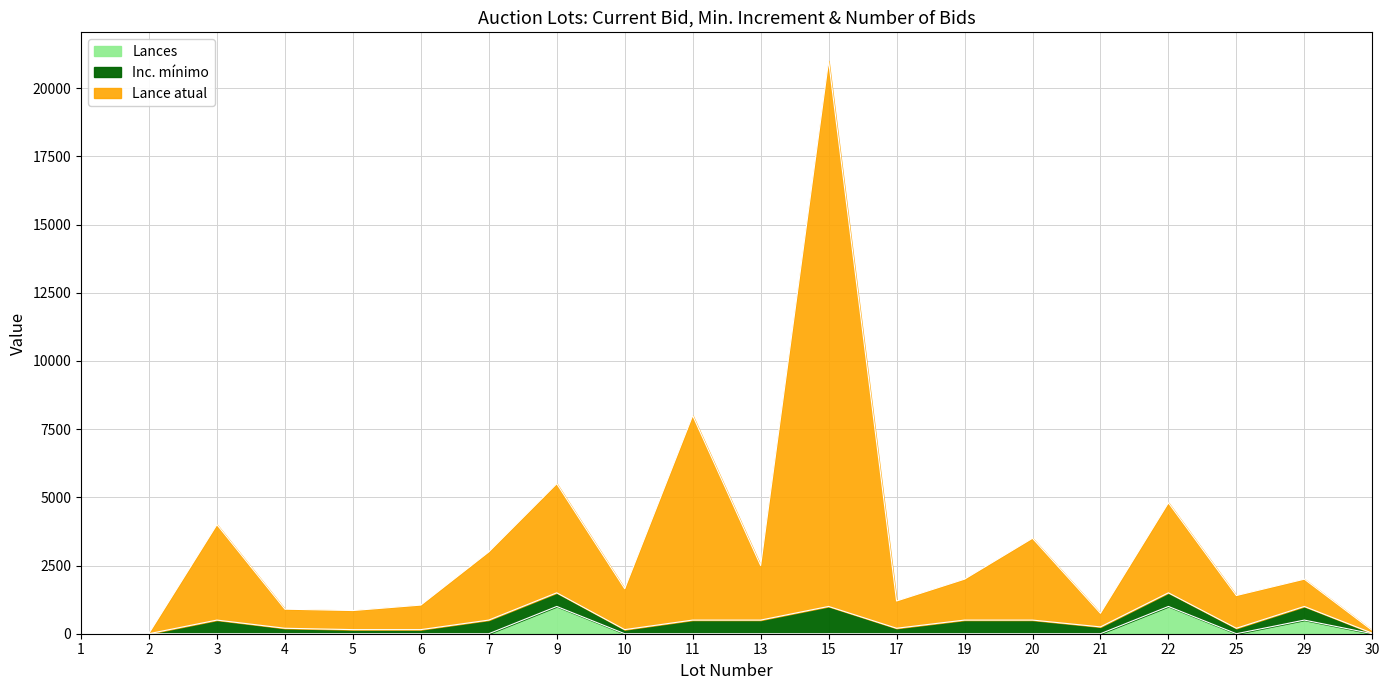

In Lance atual, how many points are higher than both neighbors (excluding endpoints)?

7